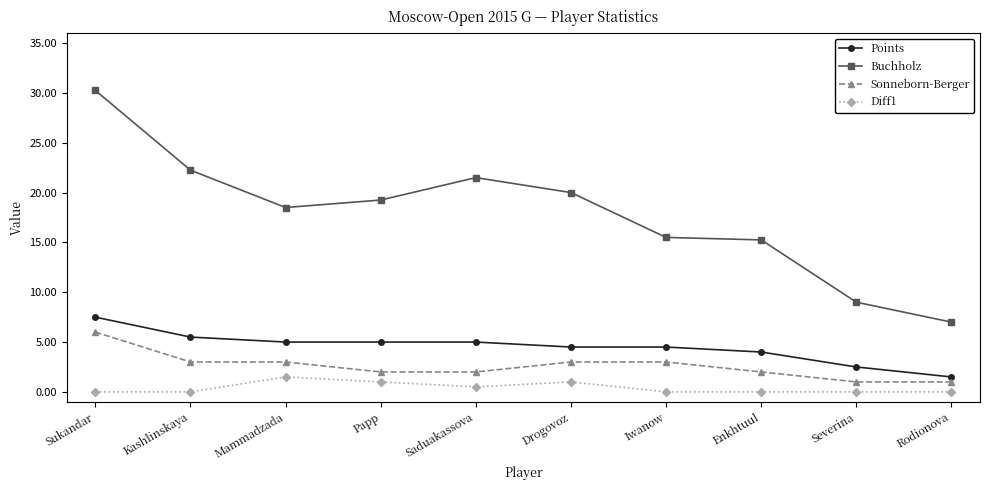

At how many categories does at least one series exceed 25?

1